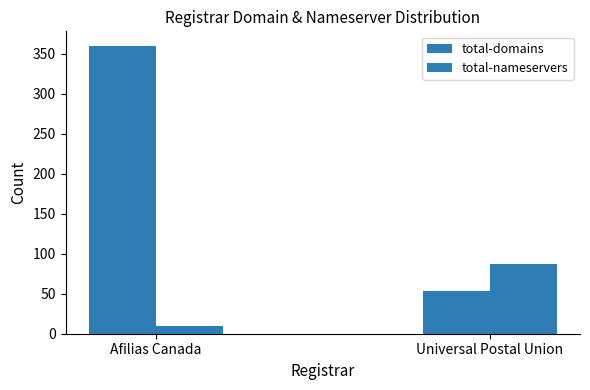

Are the bars horizontal?

No